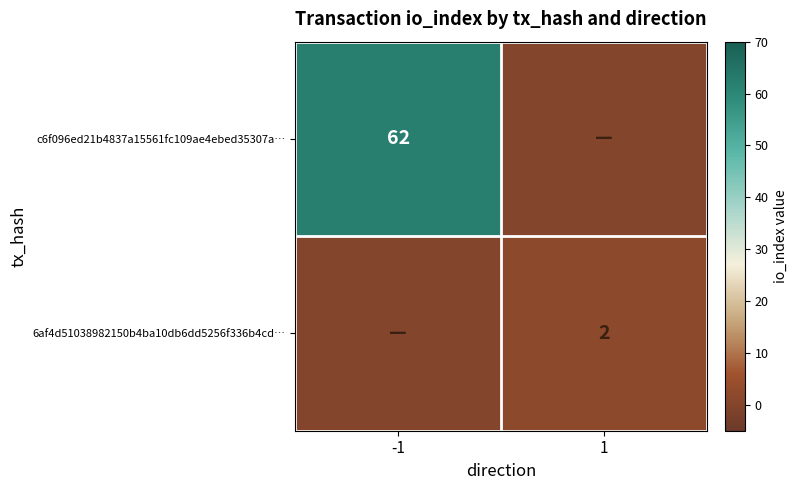

True or false: c6f096ed21b4837a15561fc109ae4ebed35307a… has a value of 62 at -1.

True